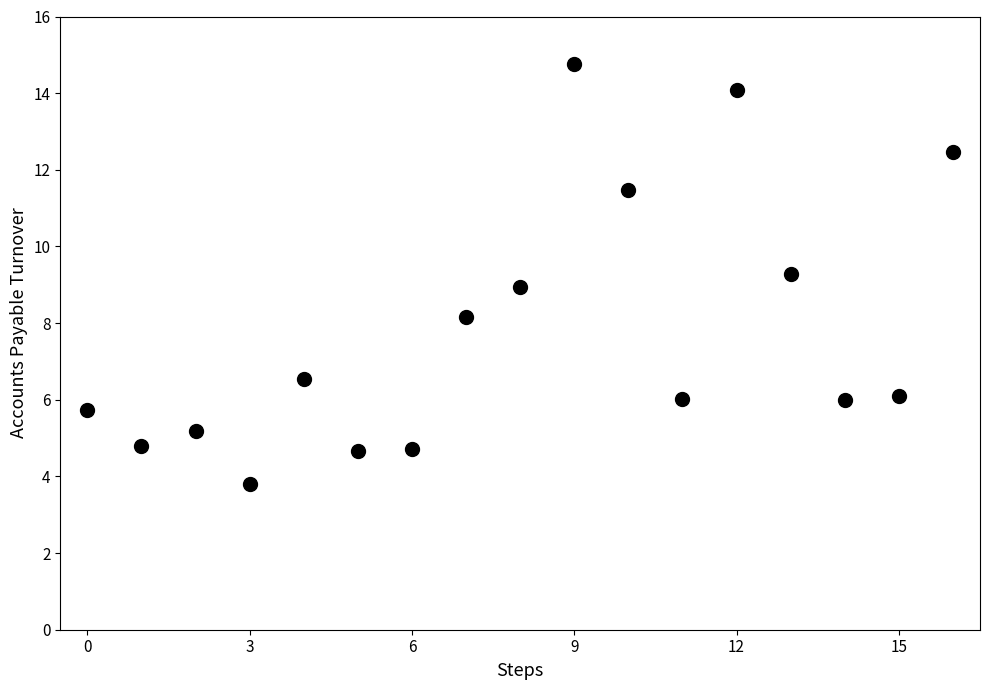

What is the range of Y values (max minus min)?

11.0